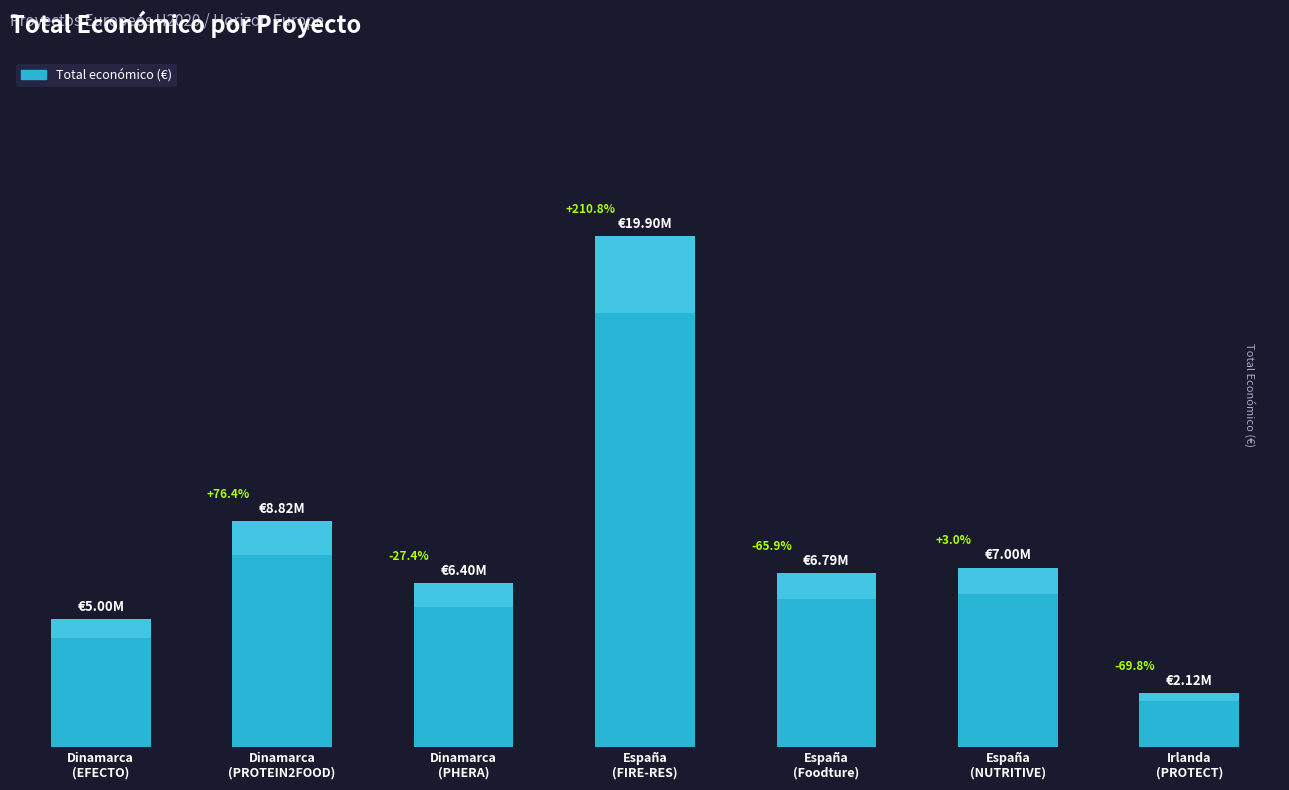

How many data points are less than 6790375?

3